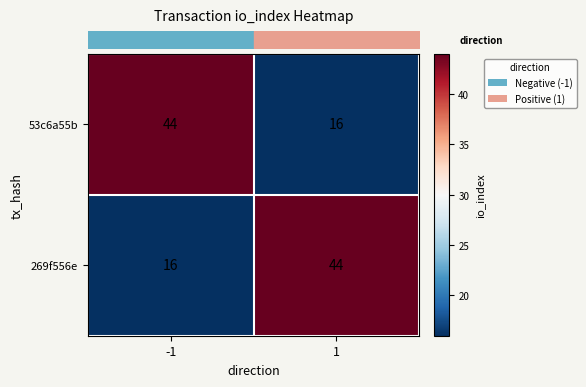

What is the total value across all series at -1?

60